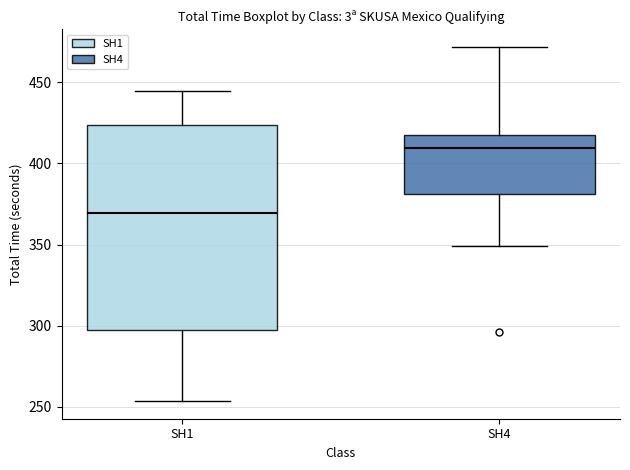

Which box's median line is the lowest?

SH1